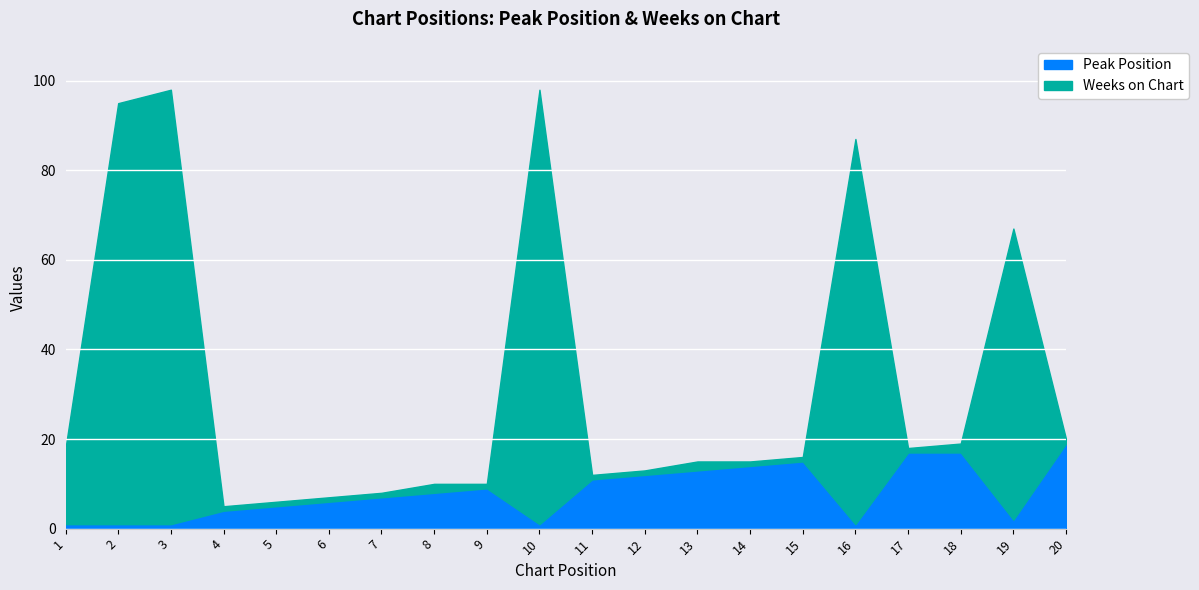

What is the difference between the second highest and minimum values in the Weeks on Chart series?

96